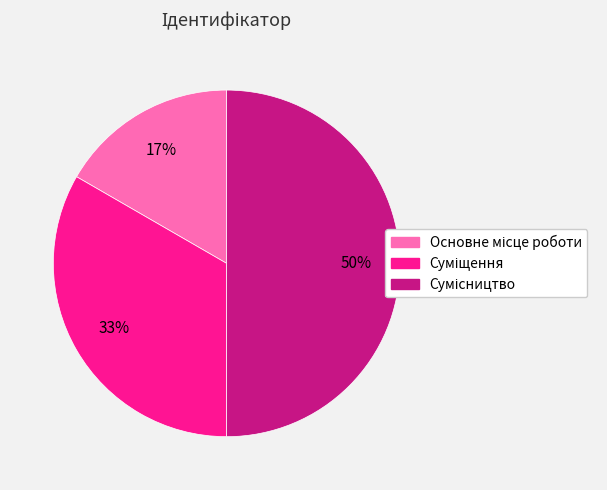

To the nearest percent, what is the difference between the largest and smallest slice percentages?

33%